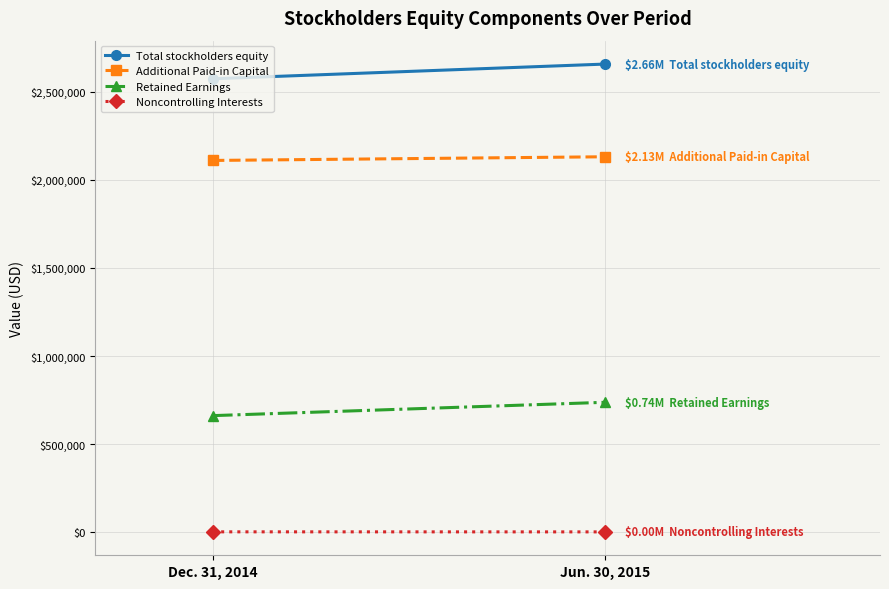

Which series changed the most between Dec. 31, 2014 and Jun. 30, 2015?

Total stockholders equity